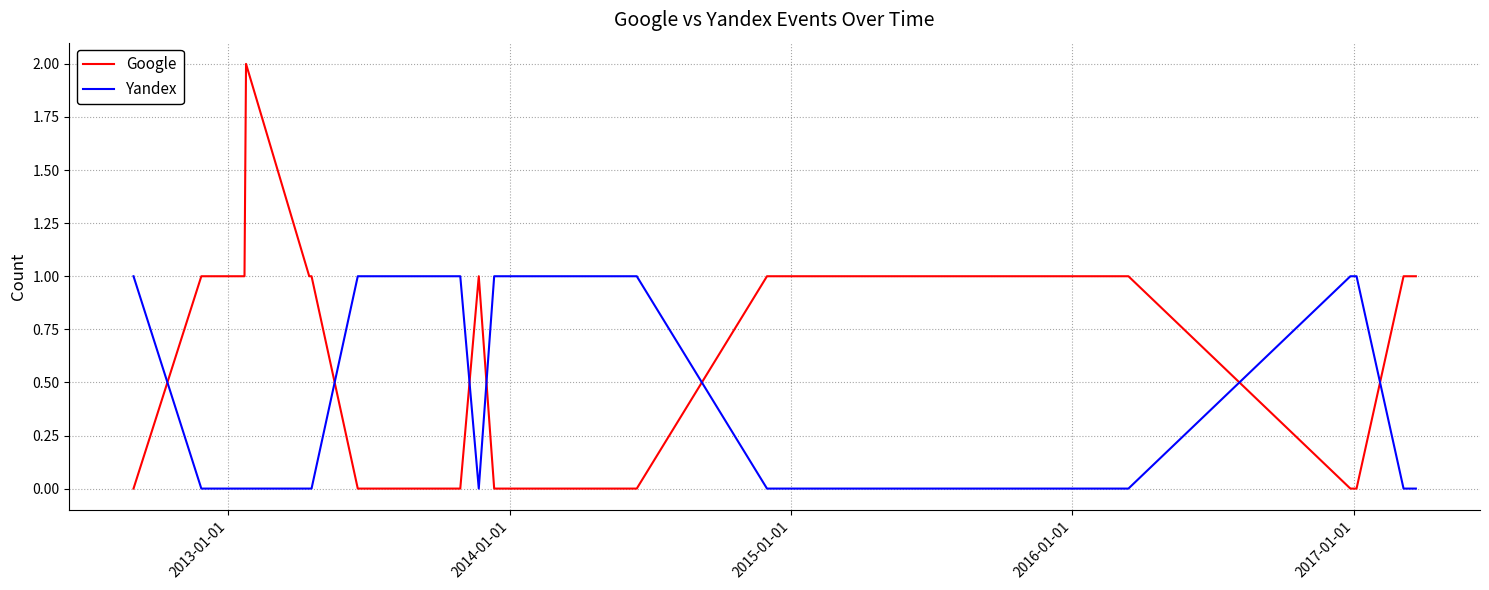

What is the difference between the maximum and minimum values in the Google series?

2